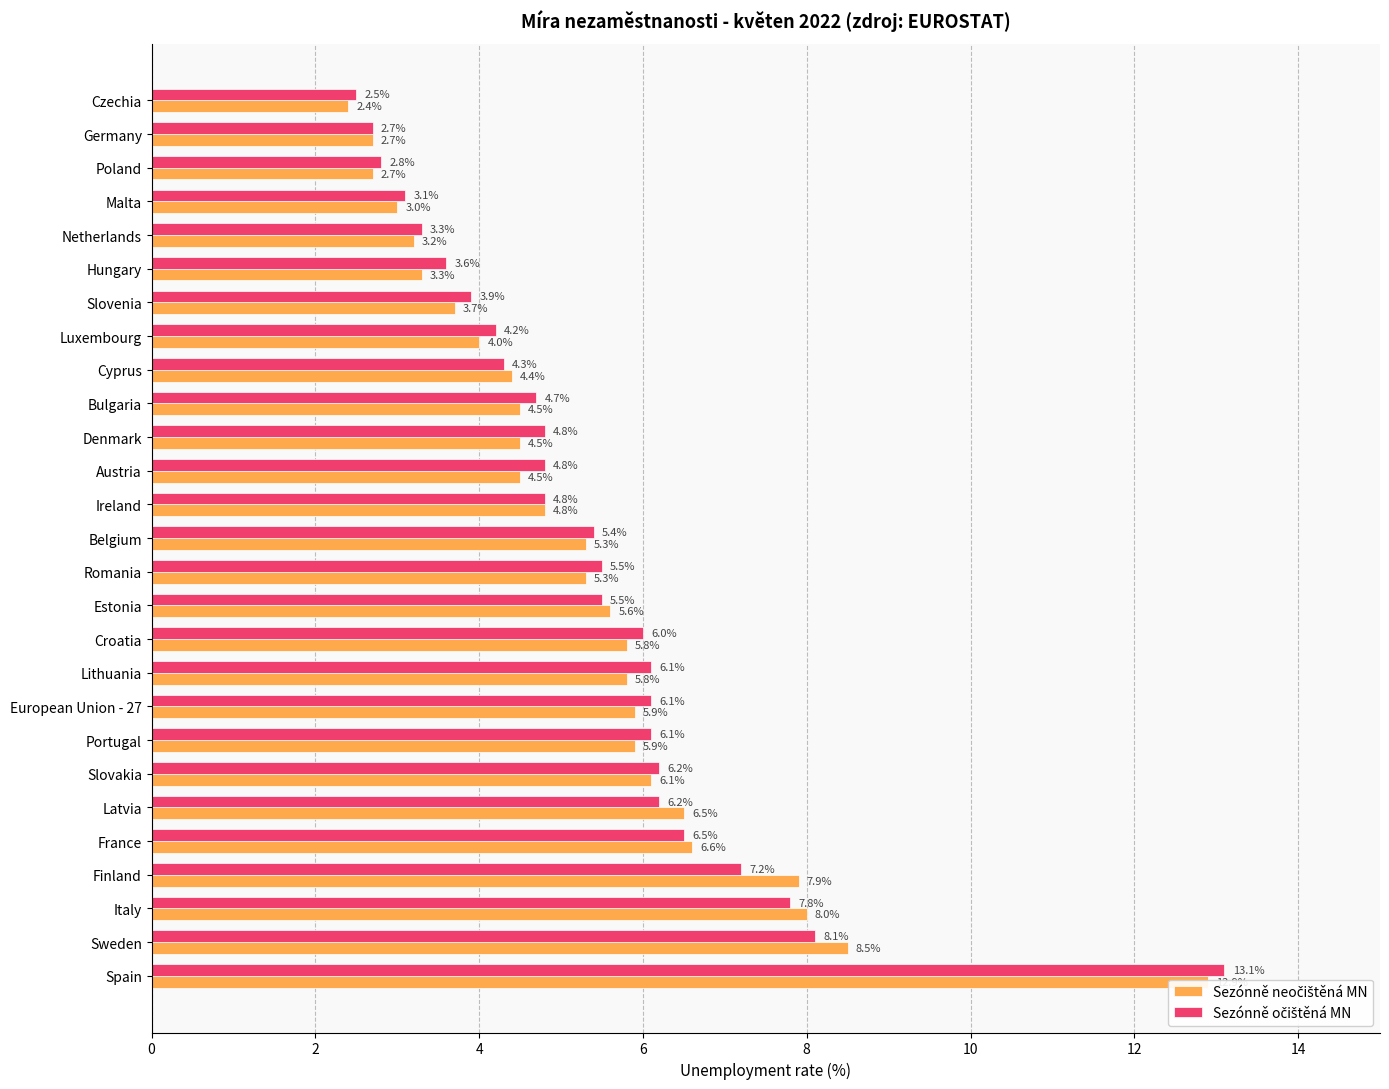

How many data points does each series have?

27